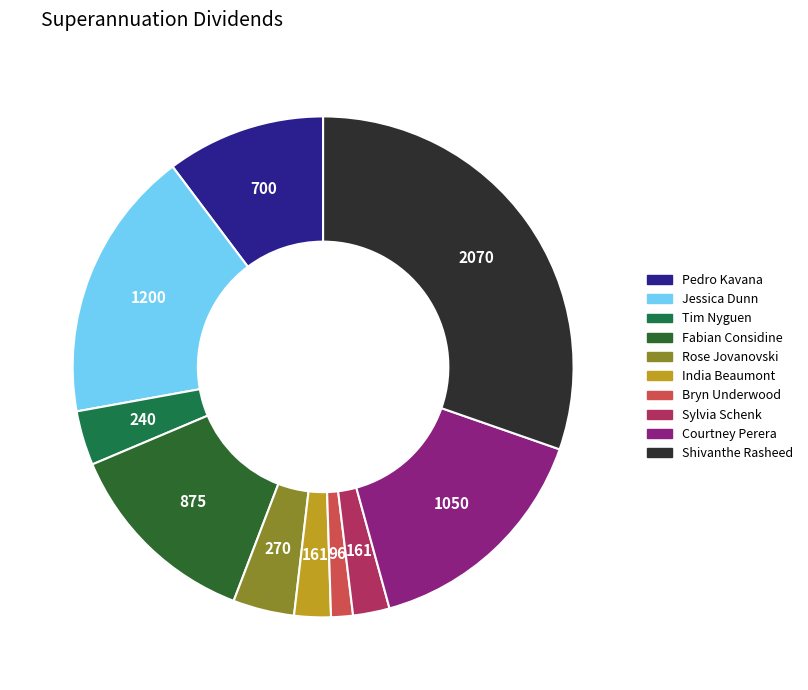

Is it true that Rose Jovanovski is 4% of the pie?

True